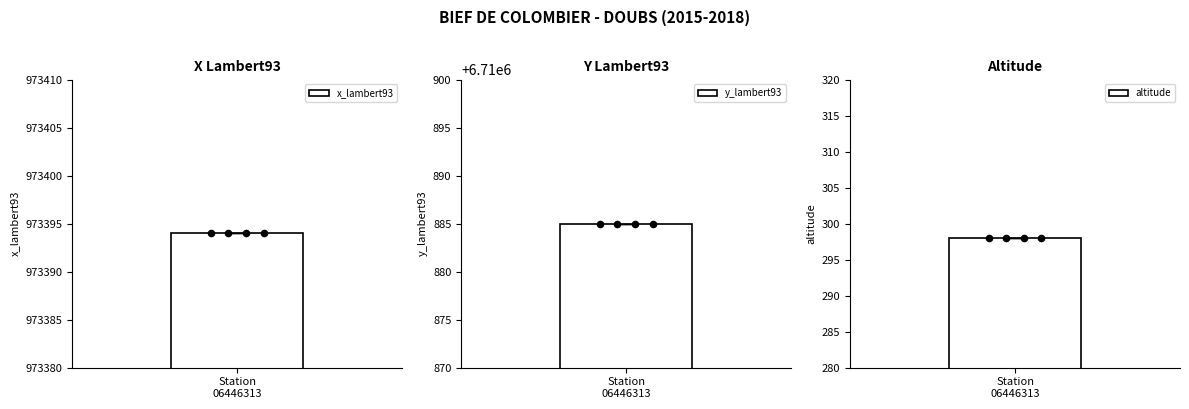

Which series contains the highest Y value?

y_lambert93